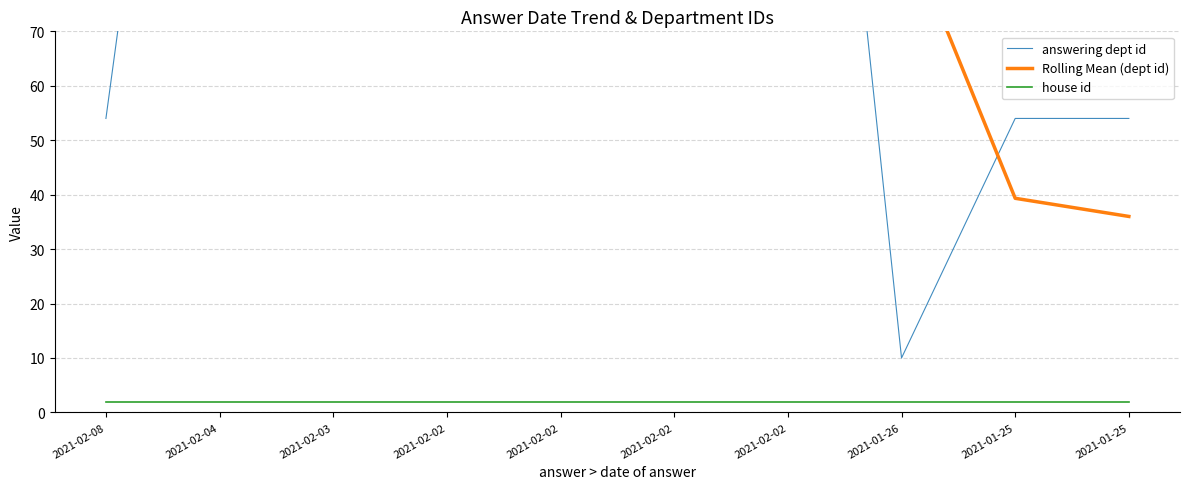

The value of Rolling Mean (dept id) at 2021-02-03 is 130.3. True or false?

False